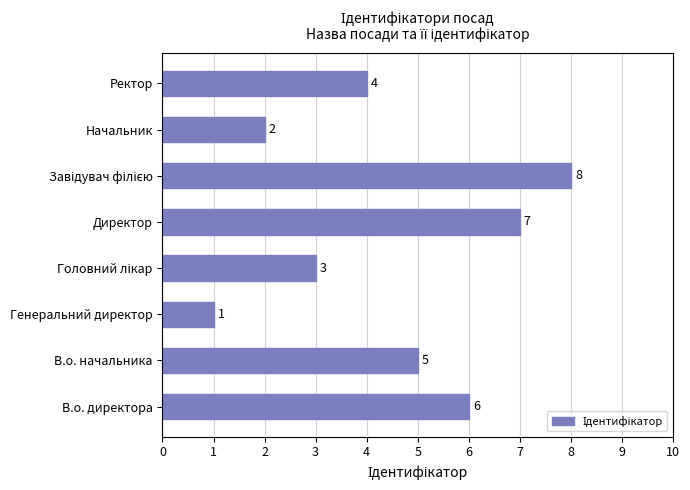

The value at В.о. начальника is 8. True or false?

False